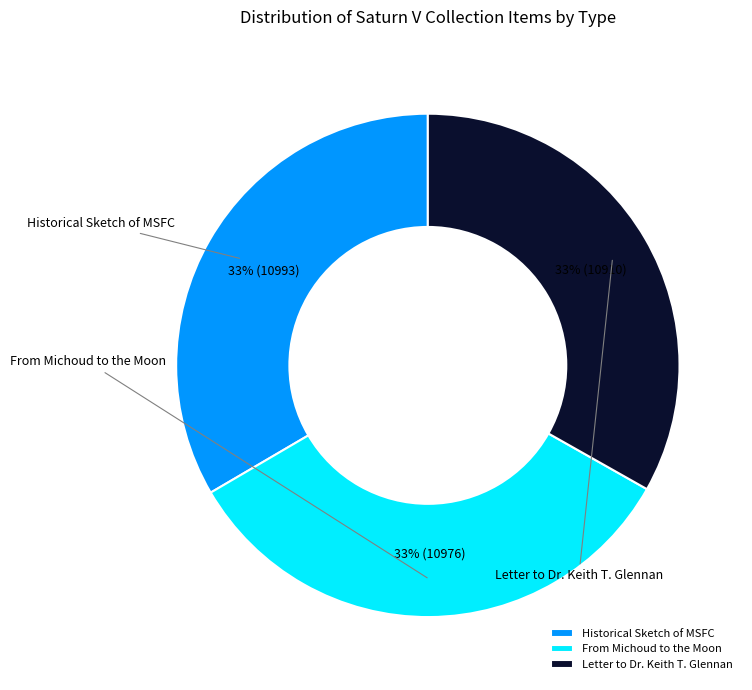

What is the smallest slice in the pie chart?

Letter to Dr. Keith T. Glennan